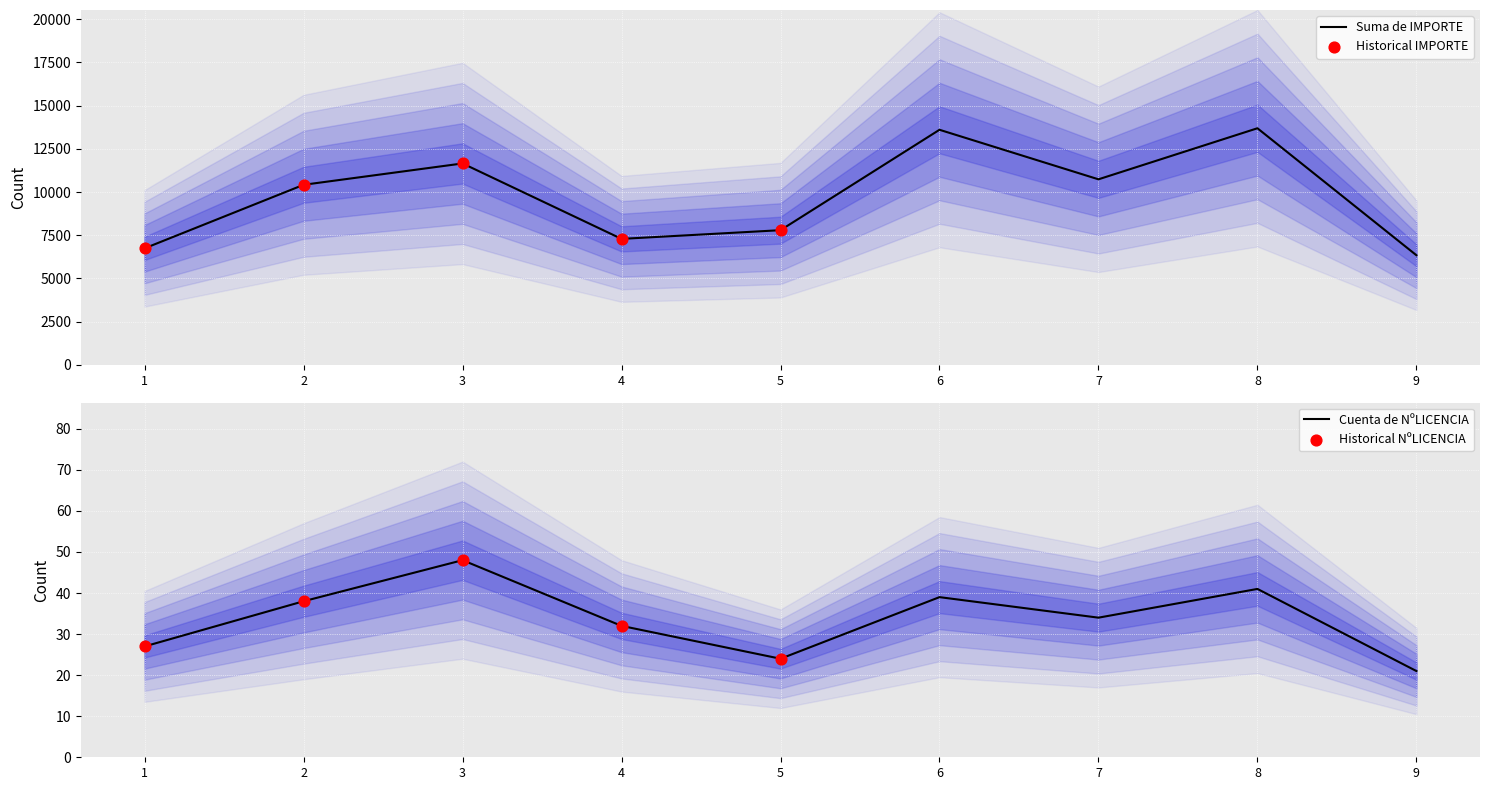

At how many categories does at least one series exceed 9233?

5